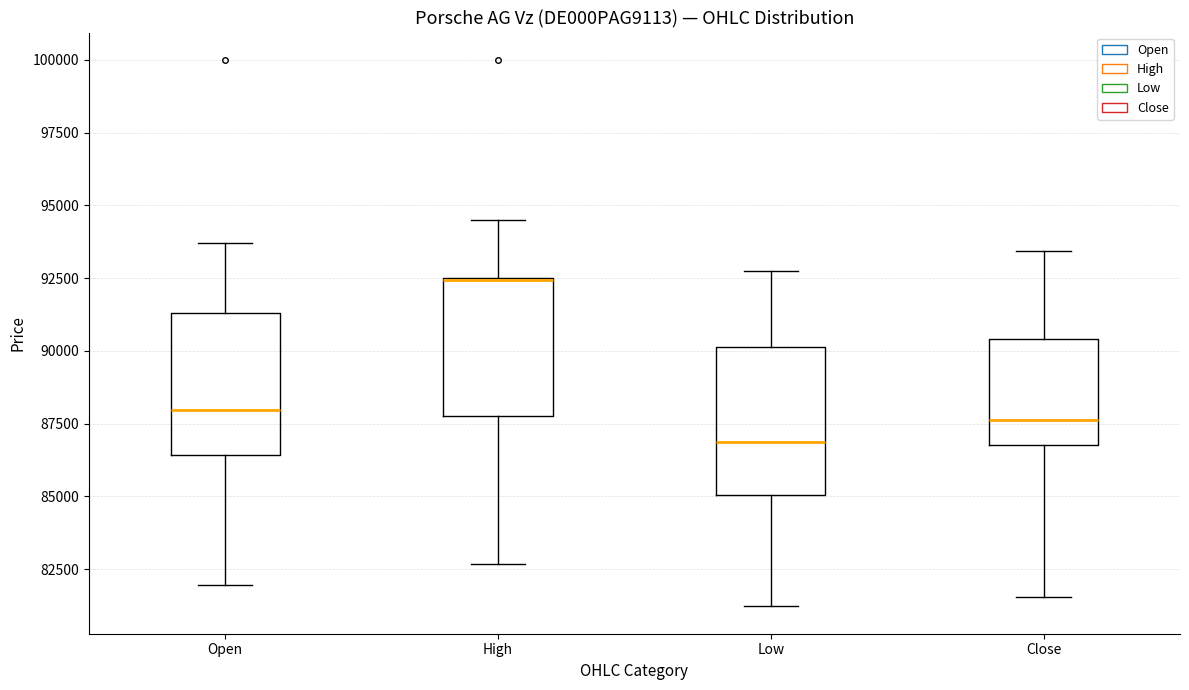

Reading left to right, transcribe this box plot: for each box, give where its median line is, the range the box spans, and where its two whiskers end, as read against the y-axis. The values are not printed on the chart, so give them approximately, as read against the axis.

Open: median 88000, box 86500 to 91500, whiskers 82000 to 93500
High: median 92500 (drawn on the box's upper edge), box 88000 to 92500, whiskers 82500 to 94500
Low: median 87000, box 85000 to 90000, whiskers 81000 to 93000
Close: median 87500, box 87000 to 90500, whiskers 81500 to 93500